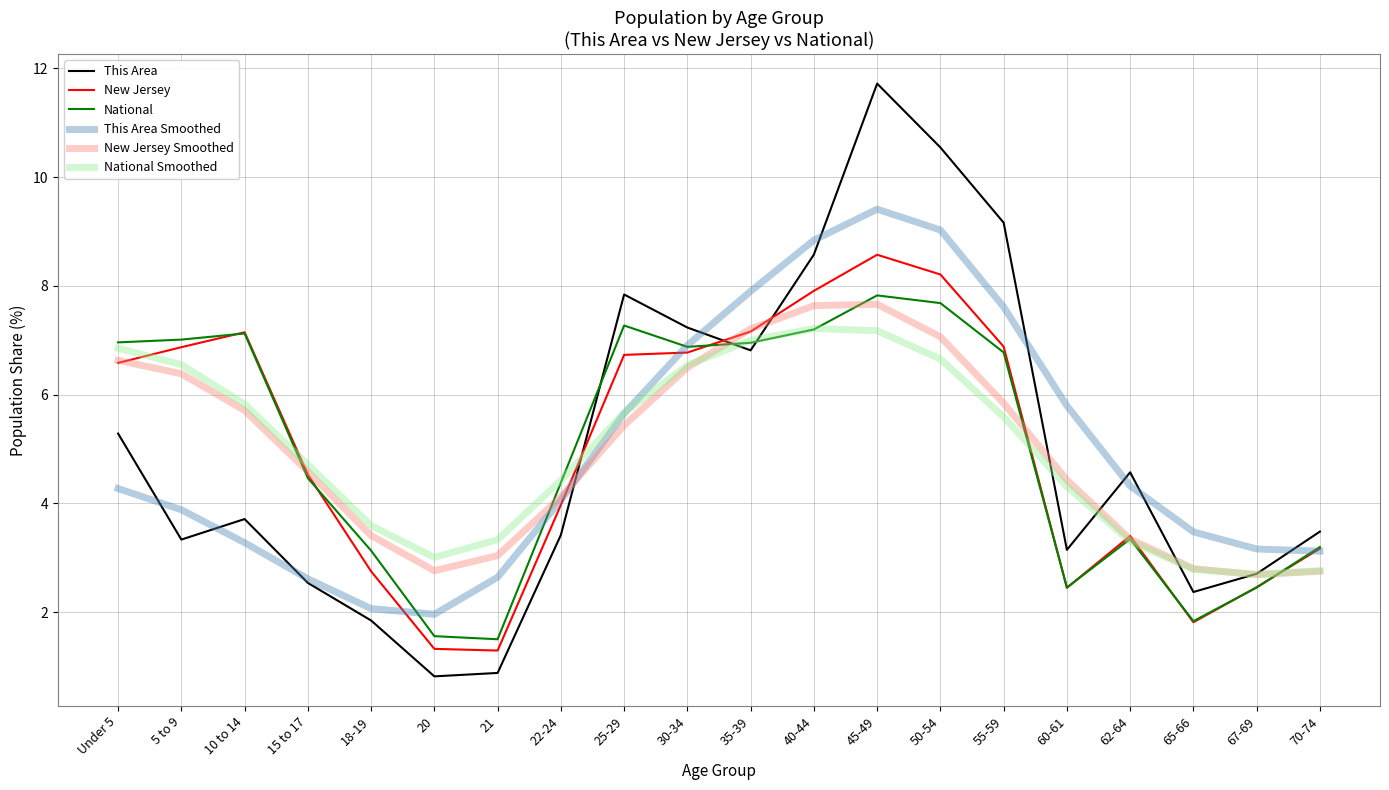

What is the lowest value of the National Smoothed series?

2.7